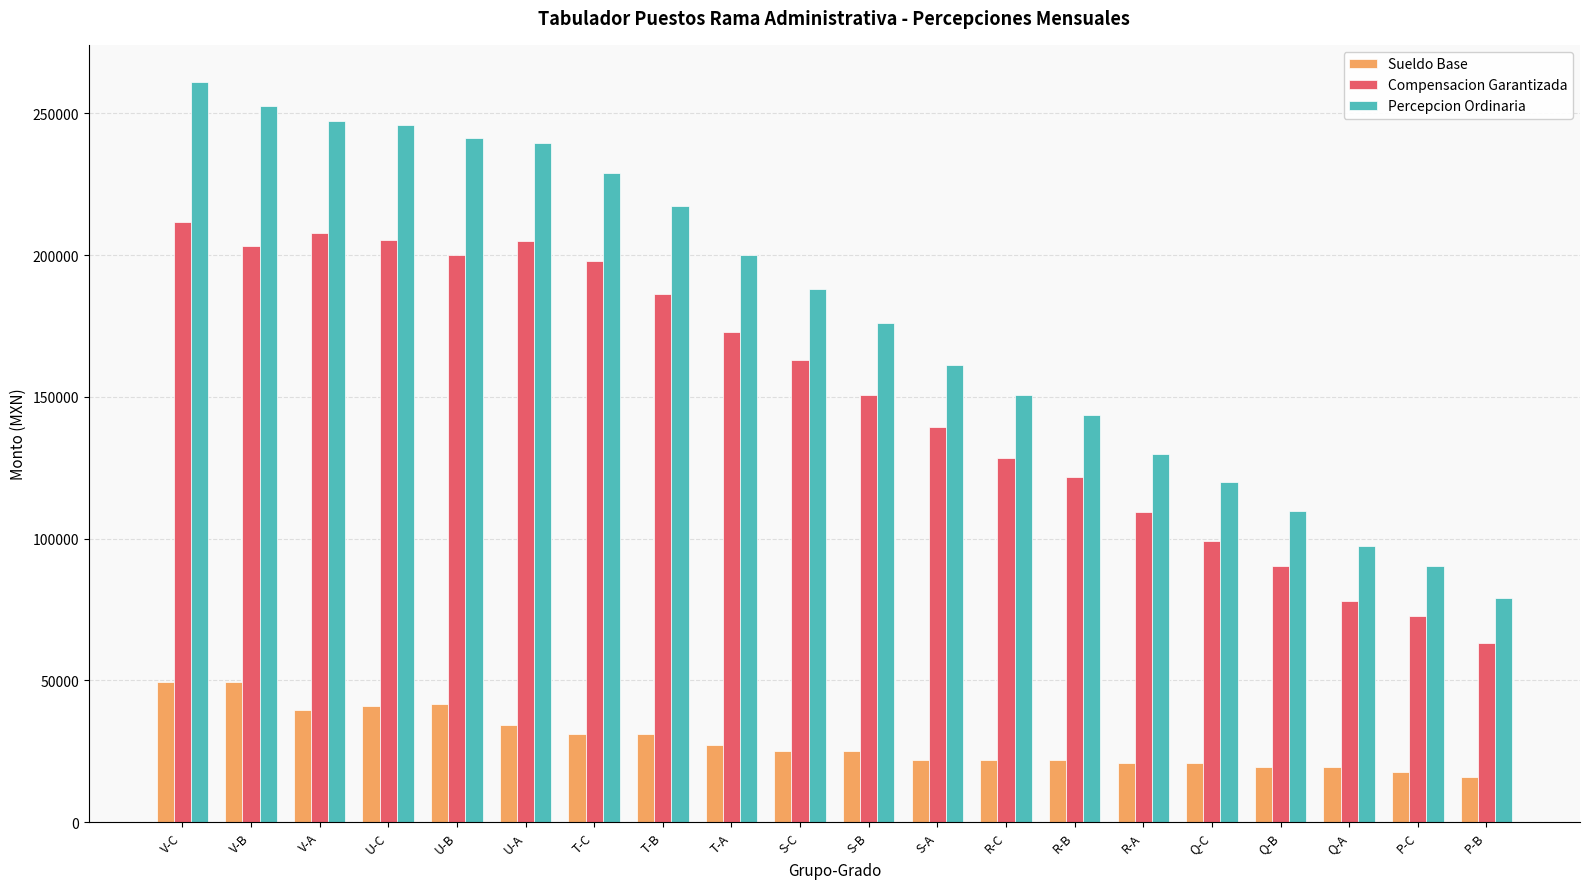

Which series has the largest range (max minus min)?

Percepcion Ordinaria